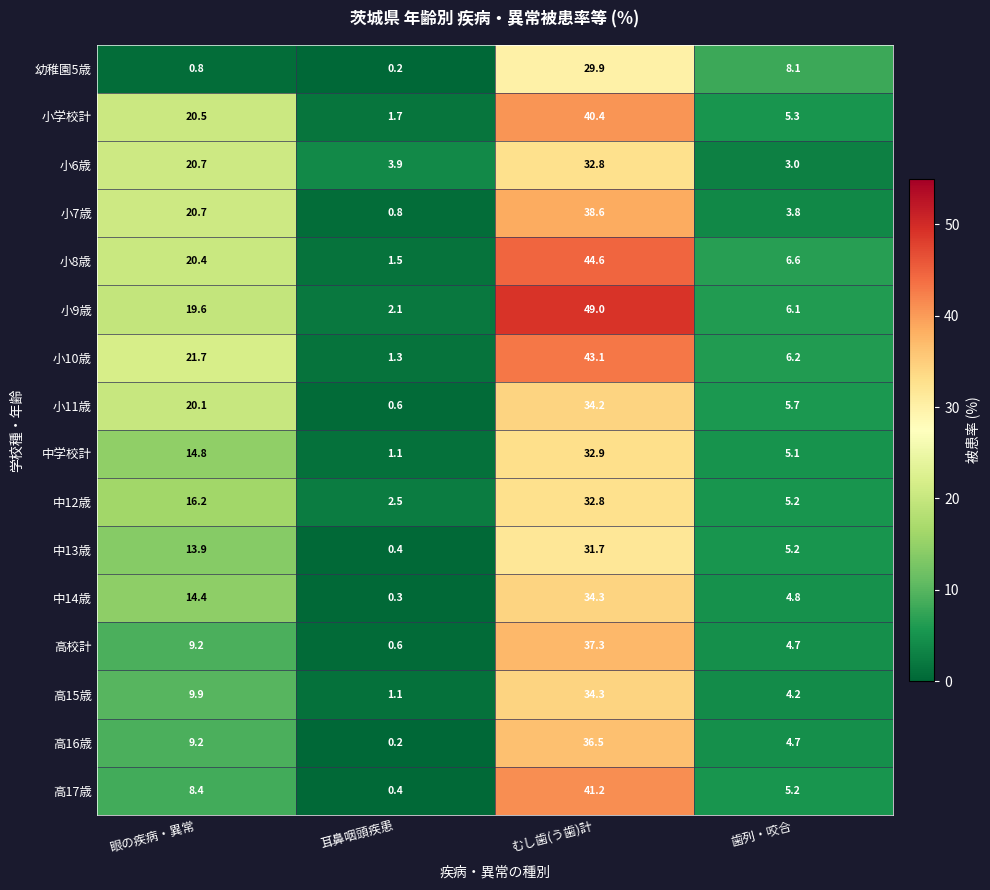

Where does the 高16歳 series first go above 9?

眼の疾病・異常